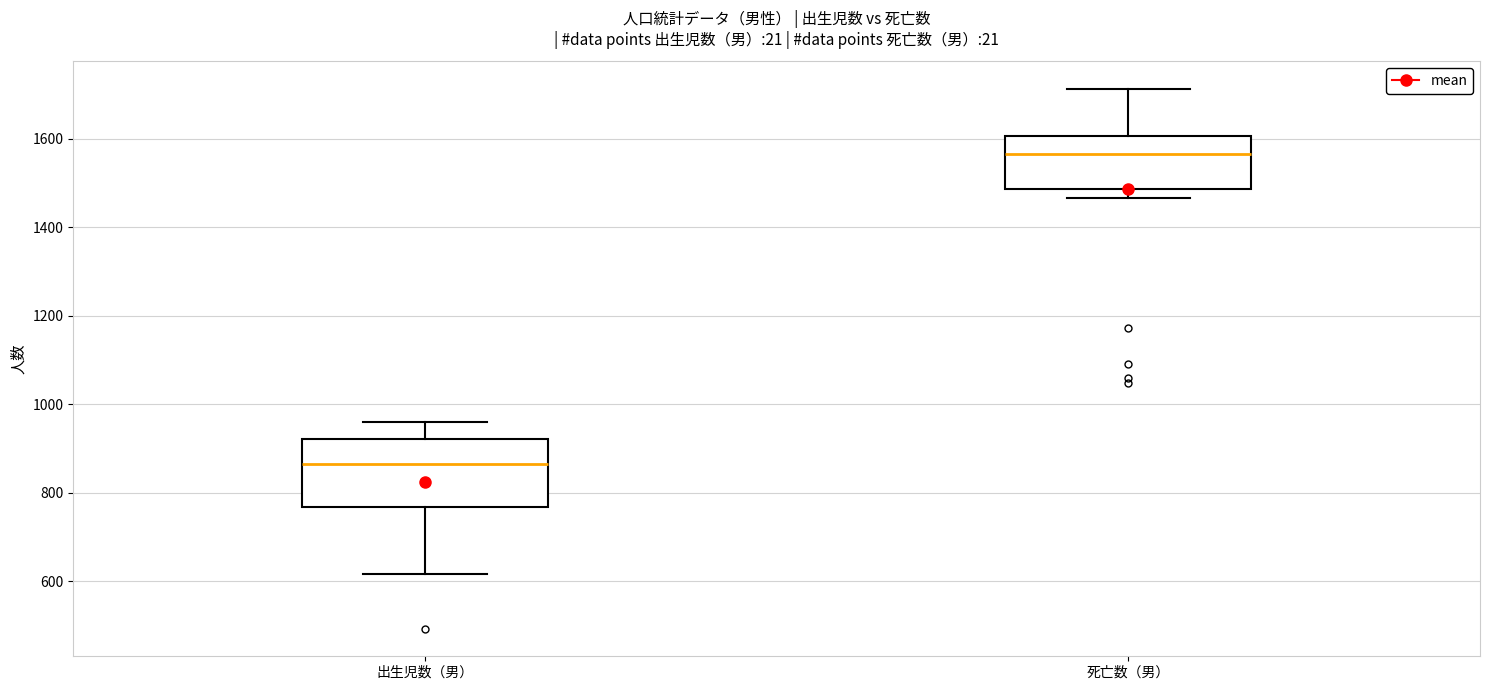

Reading left to right, transcribe this box plot: for each box, give where its median line is, the range the box spans, and where its two whiskers end, as read against the y-axis. The values are not printed on the chart, so give them approximately, as read against the axis.

出生児数（男）: median 860, box 760 to 920, whiskers 620 to 960
死亡数（男）: median 1560, box 1480 to 1600, whiskers 1460 to 1720